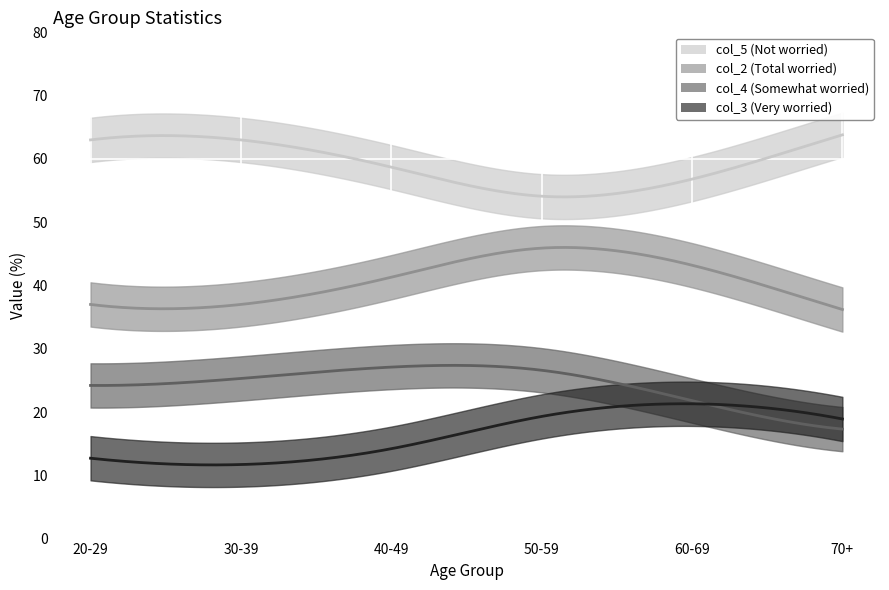

What is the label of the 4th point from the right?

40-49